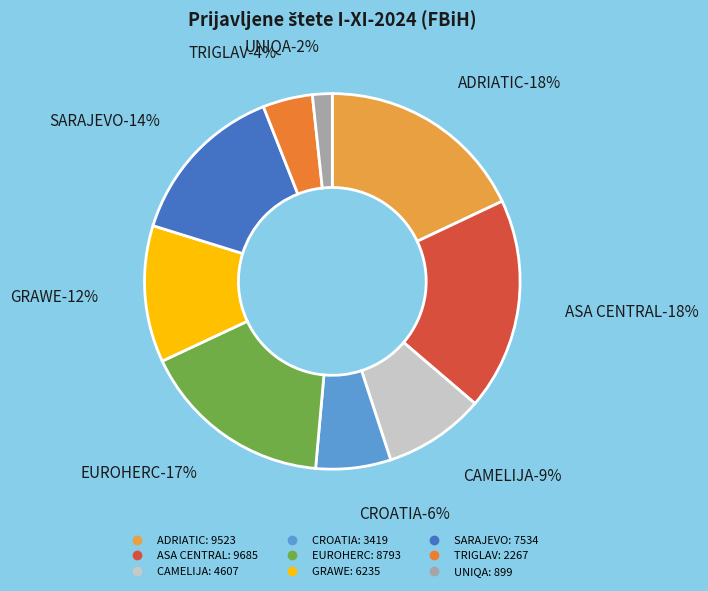

To the nearest percent, what portion does TRIGLAV represent?

4%